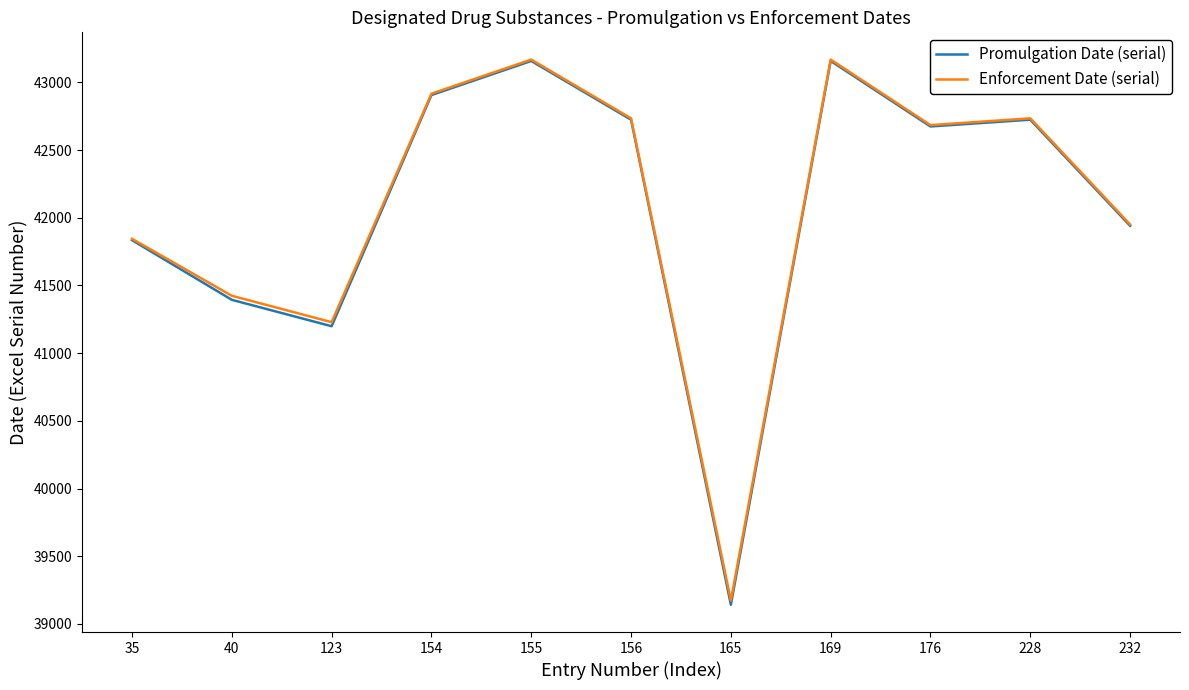

What is the lowest value of the Promulgation Date (serial) series?

39141